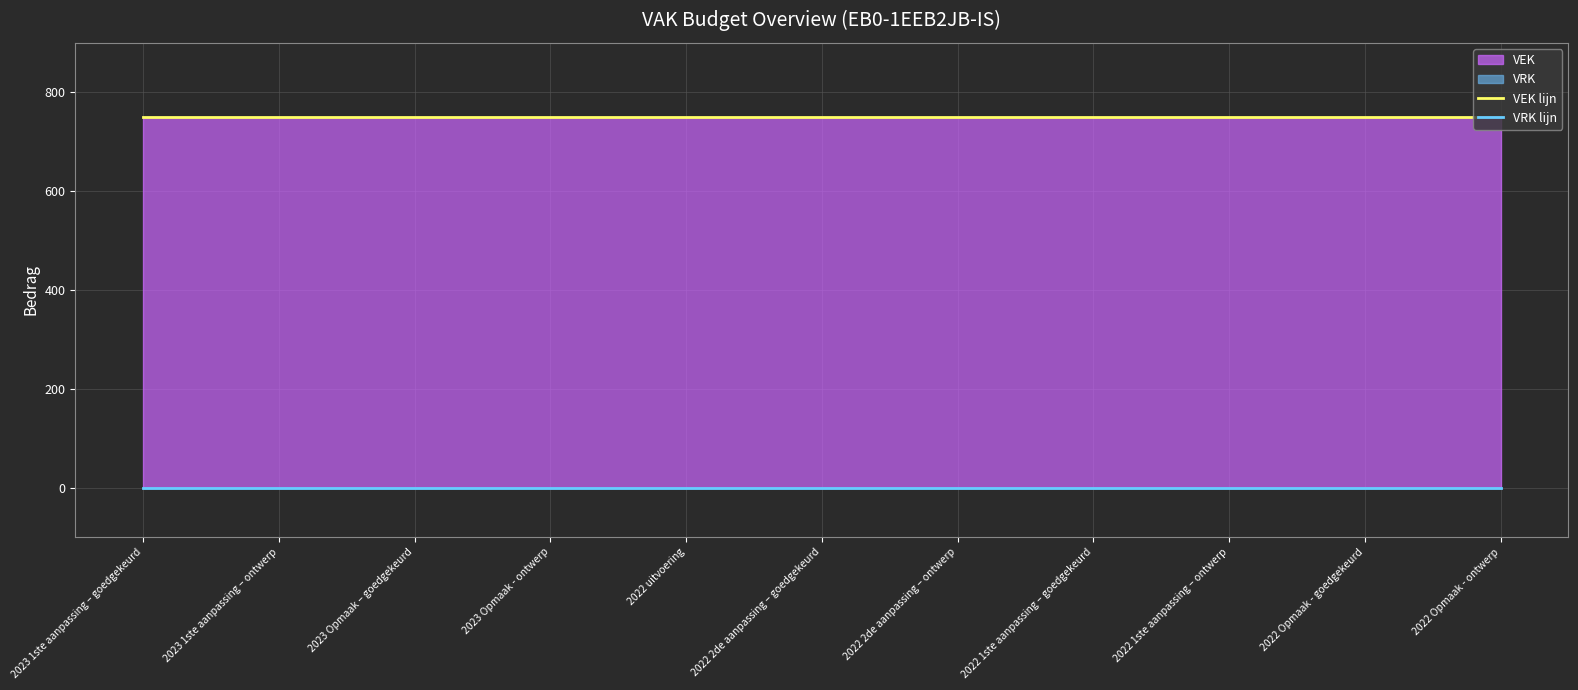

True or false: VRK lijn has a value of 0 at 2022 1ste aanpassing – ontwerp.

True